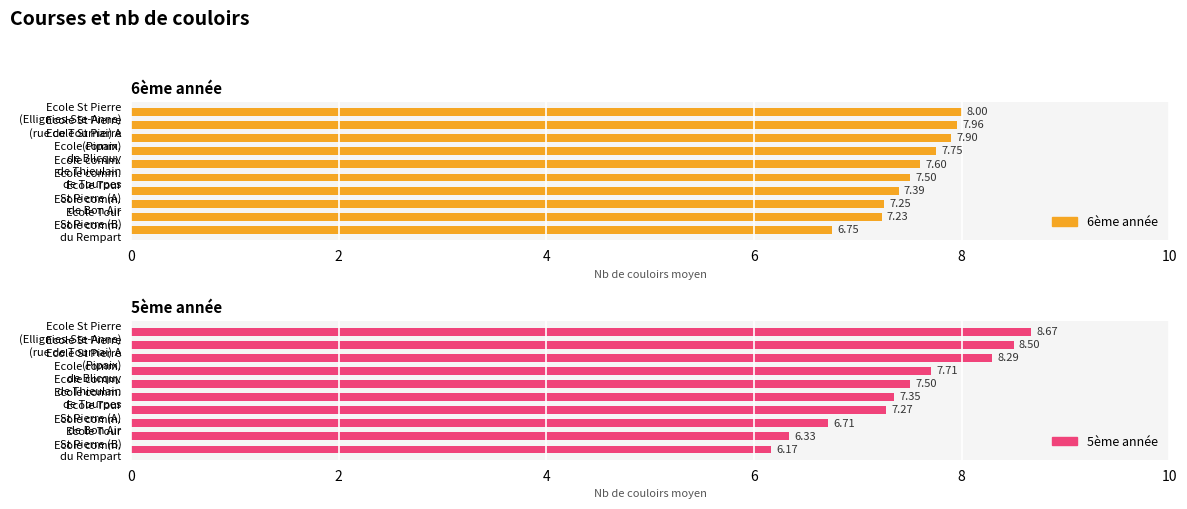

How many bars are there in each group?

2